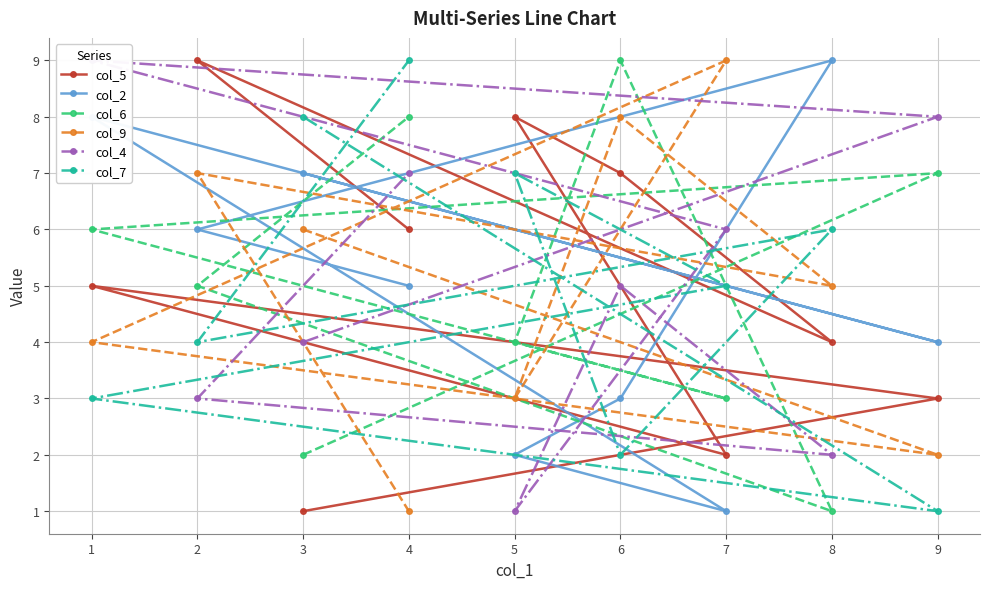

Reading left to right, extract all data points from this chart.

col_5: 3=1	9=3	1=5	7=2	5=8	6=7	8=4	2=9	4=6
col_2: 3=7	9=4	1=8	7=1	5=2	6=3	8=9	2=6	4=5
col_6: 3=2	9=7	1=6	7=3	5=4	6=9	8=1	2=5	4=8
col_9: 3=6	9=2	1=4	7=9	5=3	6=8	8=5	2=7	4=1
col_4: 3=4	9=8	1=9	7=6	5=1	6=5	8=2	2=3	4=7
col_7: 3=8	9=1	1=3	7=5	5=7	6=2	8=6	2=4	4=9